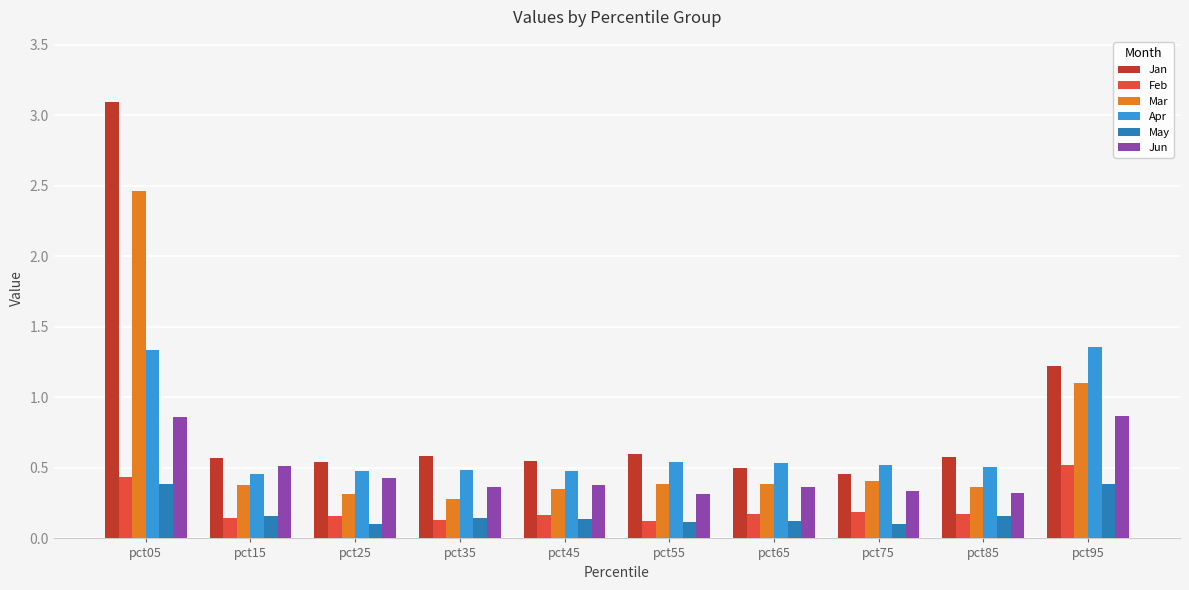

The Apr series shows 0.5 at pct55. True or false?

True